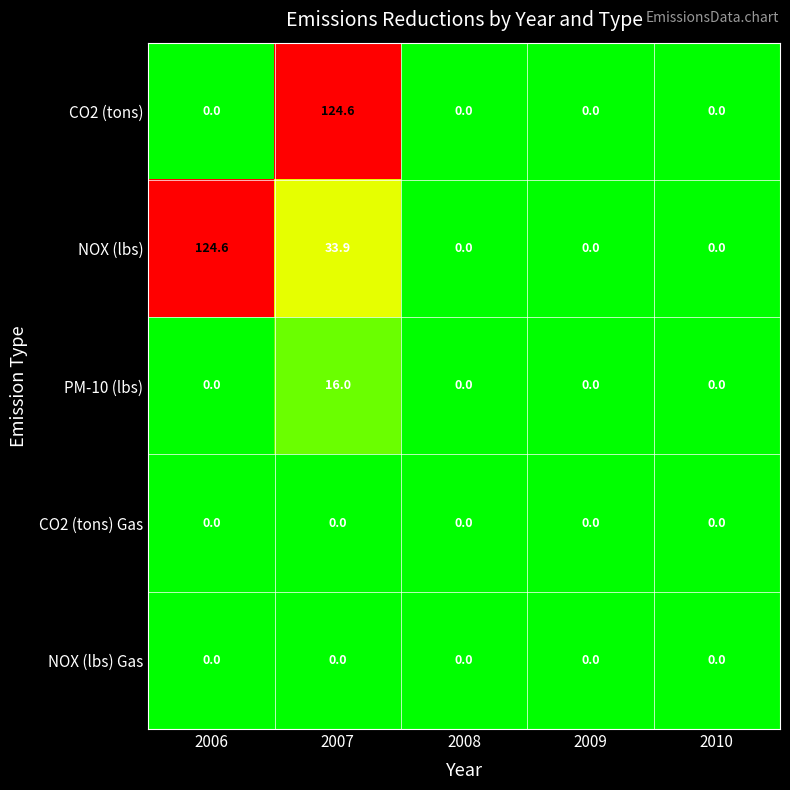

The CO2 (tons) Gas series shows 0.0 at 2008. True or false?

True